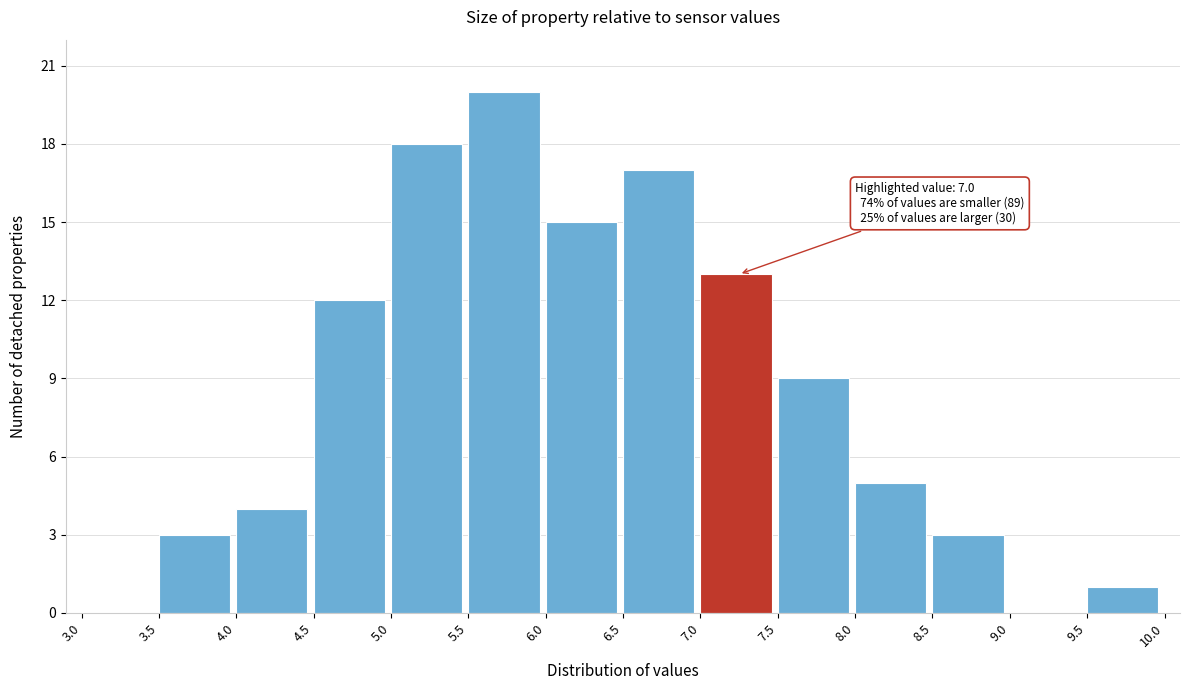

Which range on the x-axis has the tallest bar?

5.5 to 6.0